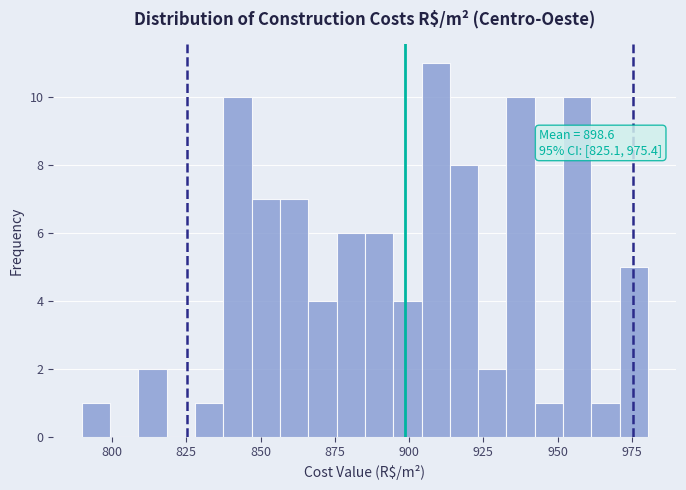

Around what value on the x-axis is the tallest bar? Give the approximate position of its centre, as read against the axis.

910